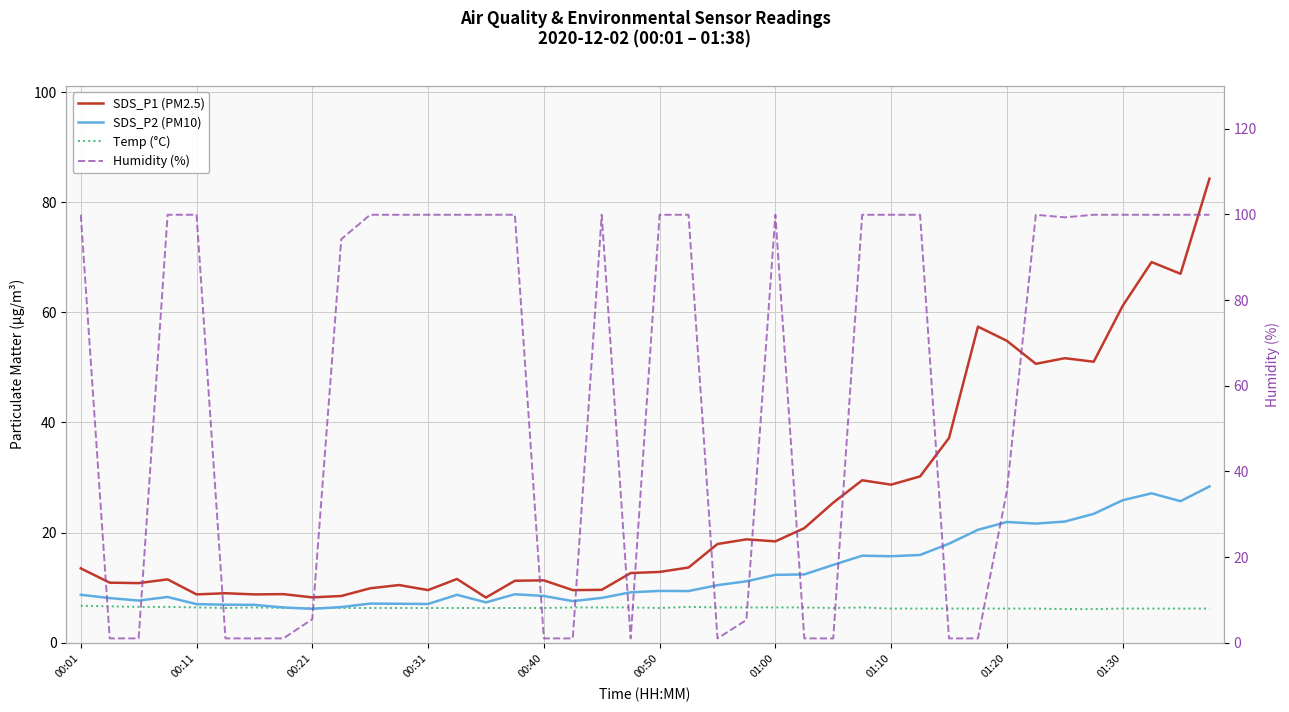

Is the value of Humidity (%) at 23 greater than the value of SDS_P2 (PM10) at 38?

No